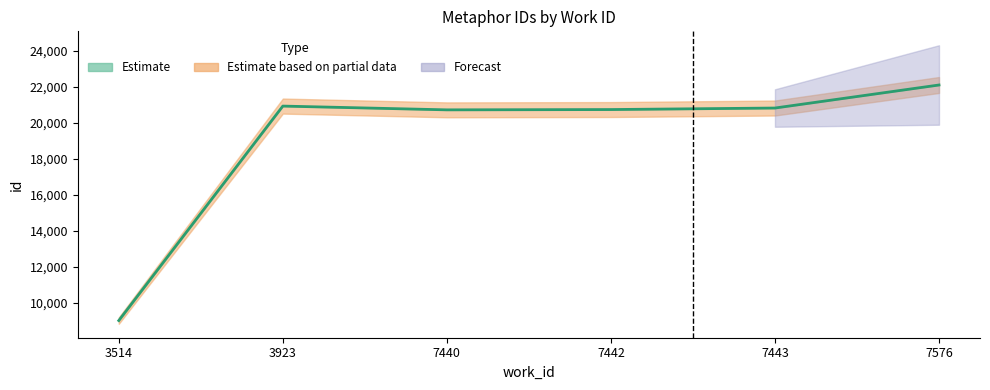

What is the difference between the maximum and minimum values?

13096.0